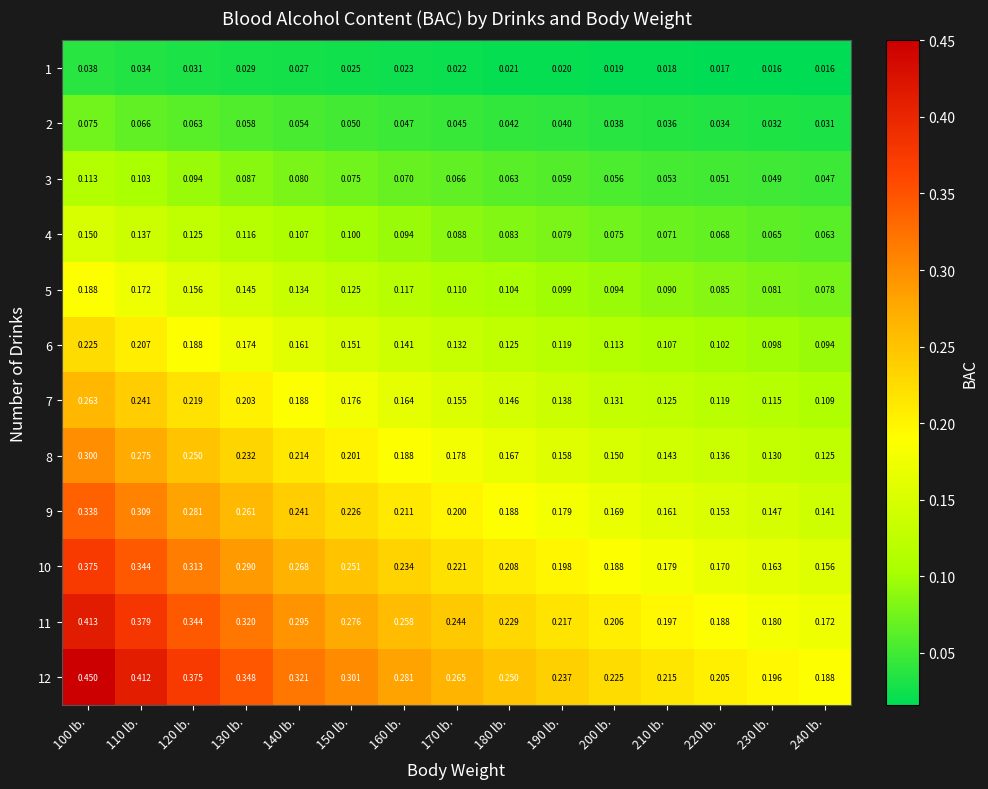

Is the value of 5 at 130 lb. greater than the value of 8 at 200 lb.?

No